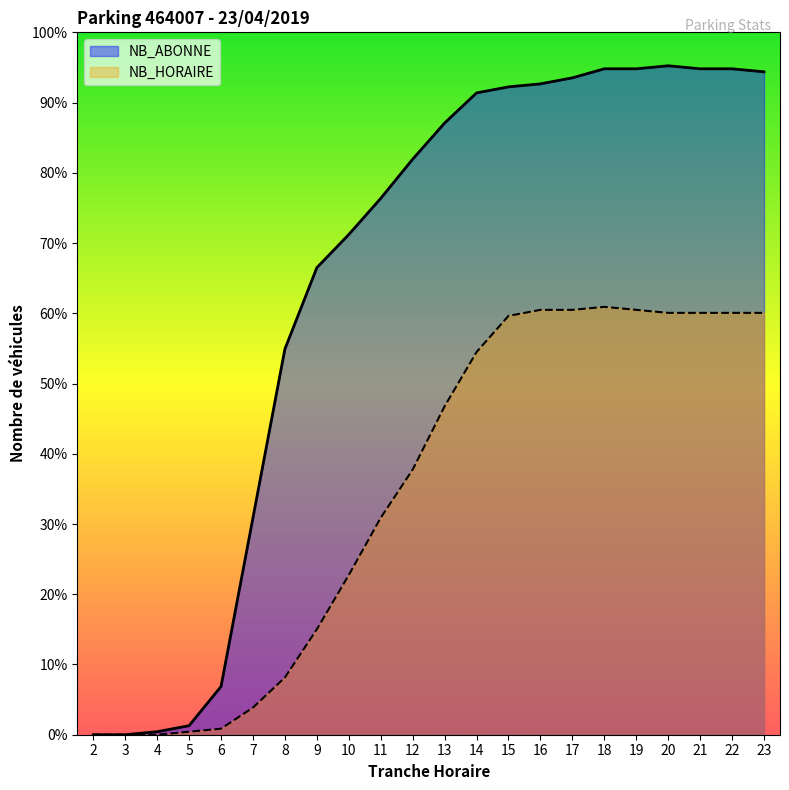

How many lines are shown in the chart?

2